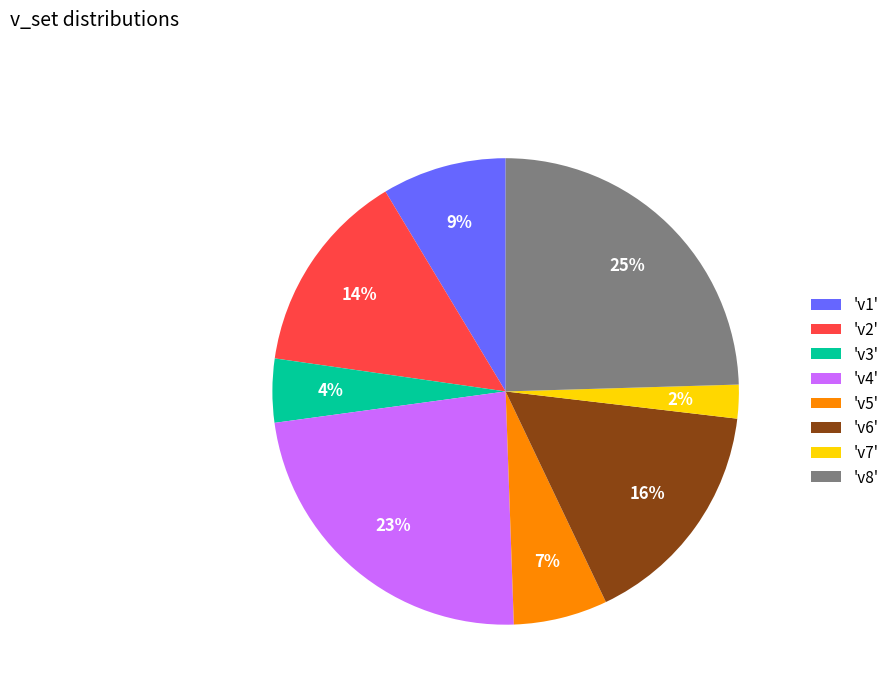

True or false: 'v7' accounts for 2% of the total.

True